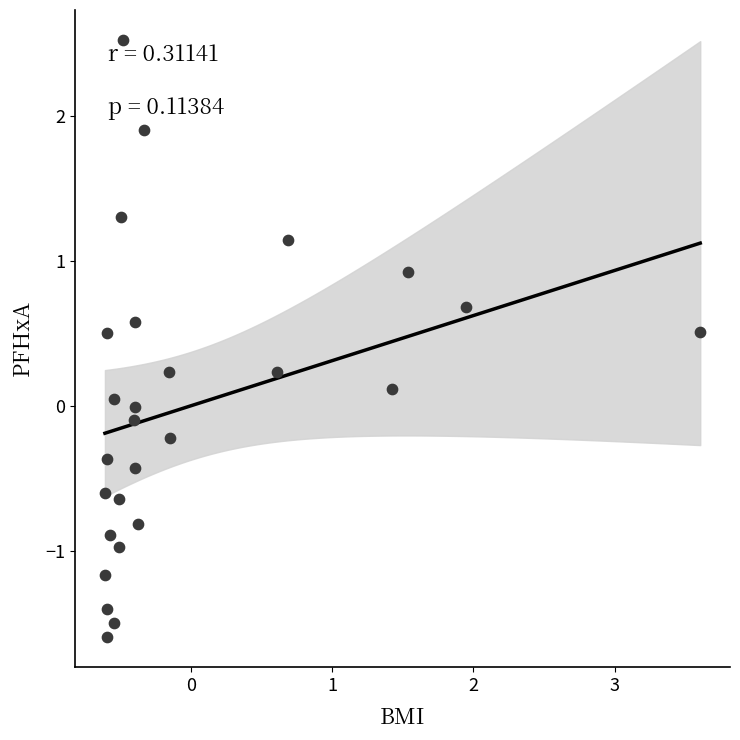

What is the range of Y values (max minus min)?

4.1